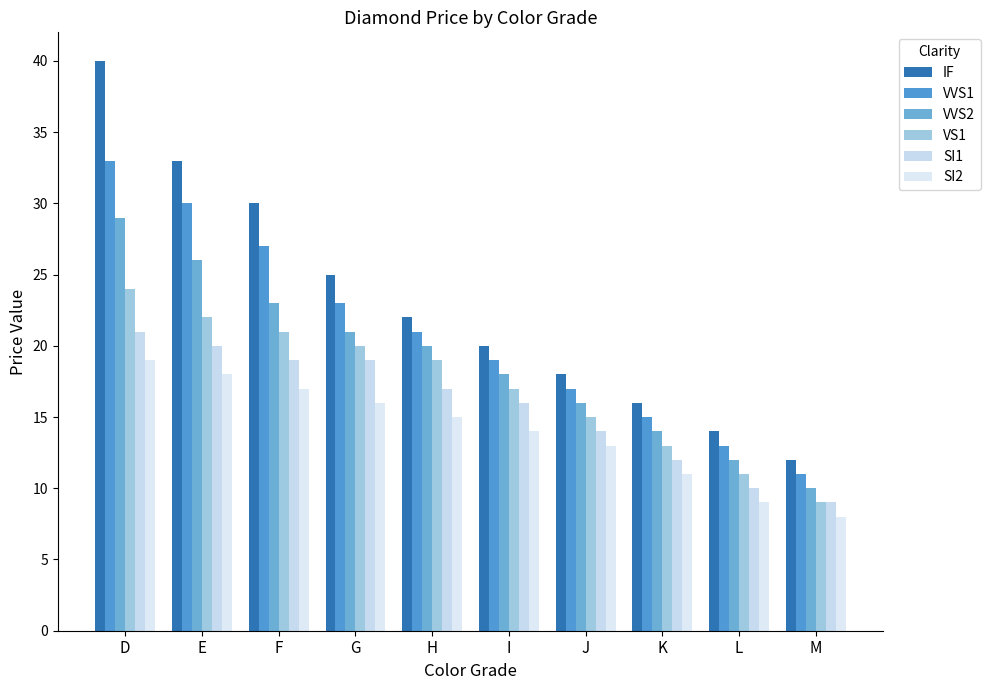

How many bars are there in total?

60